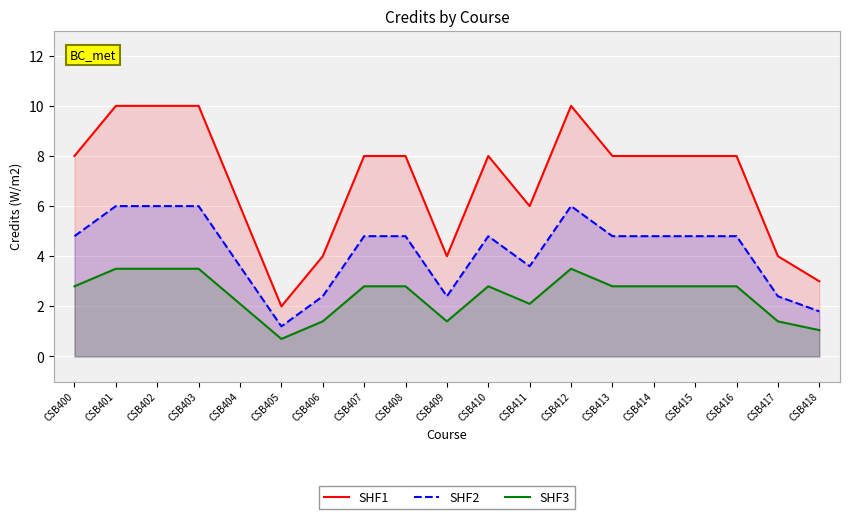

True or false: SHF3 has a value of 4.0 at CSB415.

False